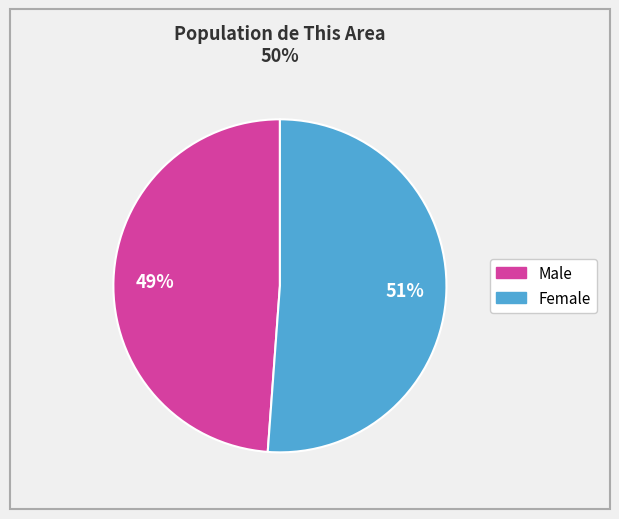

Does Female account for over 50% of the chart?

Yes